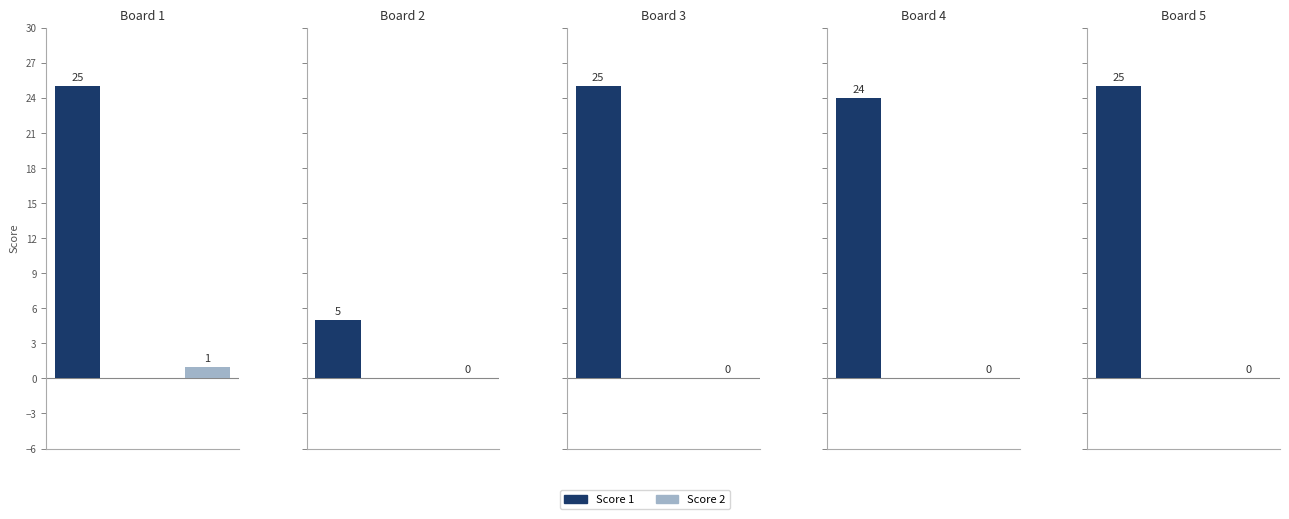

At which label is Score 1 closest to 15?

Board 4